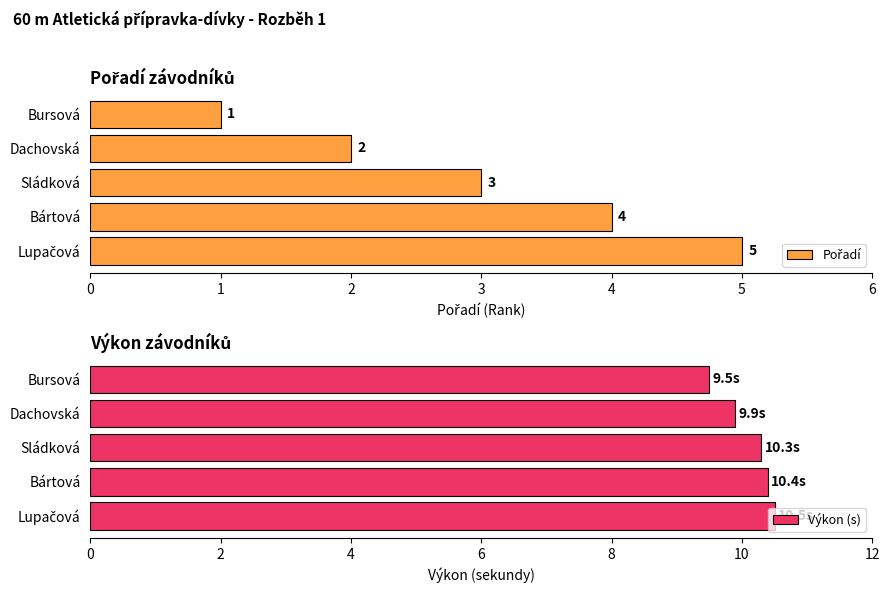

The value of Výkon (s) at Bártová is 10.4. True or false?

True